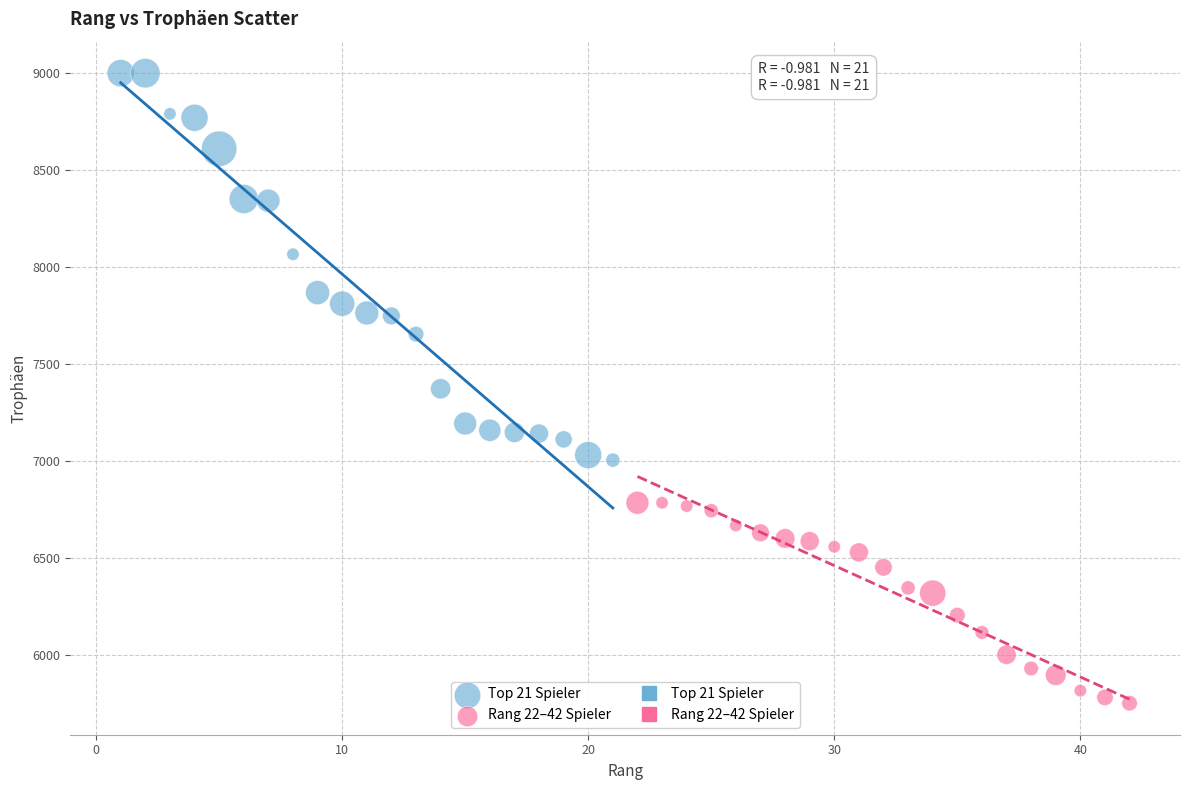

Which series has the widest spread of Y values?

Top 21 Spieler